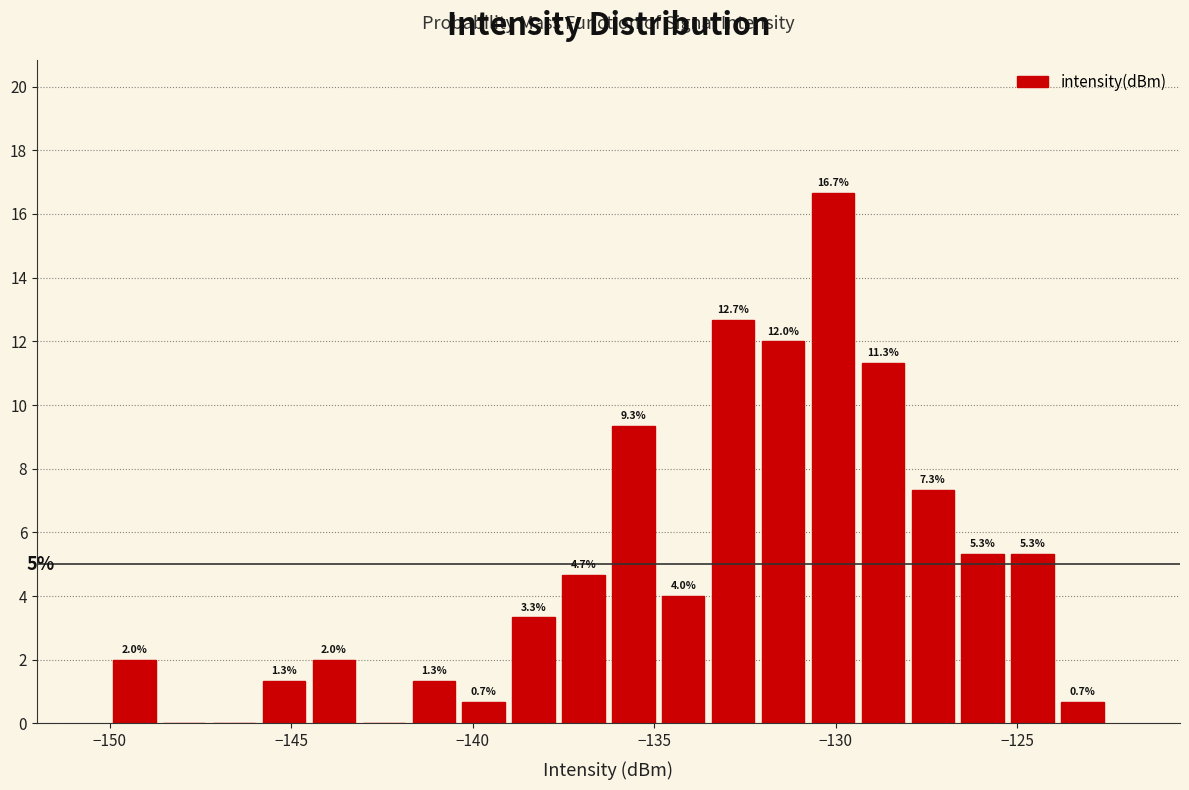

Around what value on the x-axis is the tallest bar? Give the approximate position of its centre, as read against the axis.

-130.0